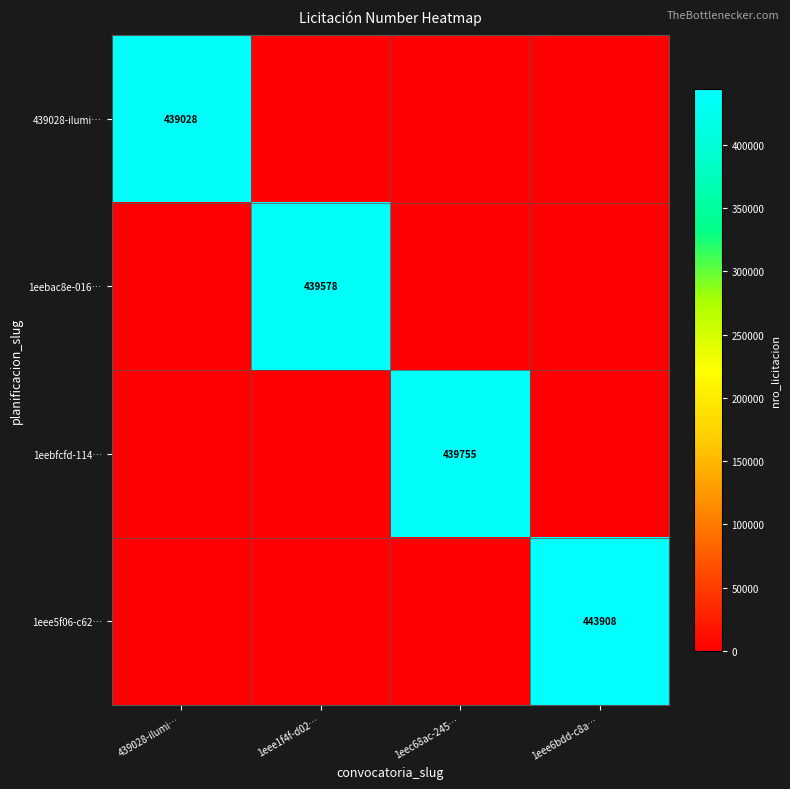

Is it true that 1eebfcfd-114… equals 765286 at 1eec68ac-245…?

False